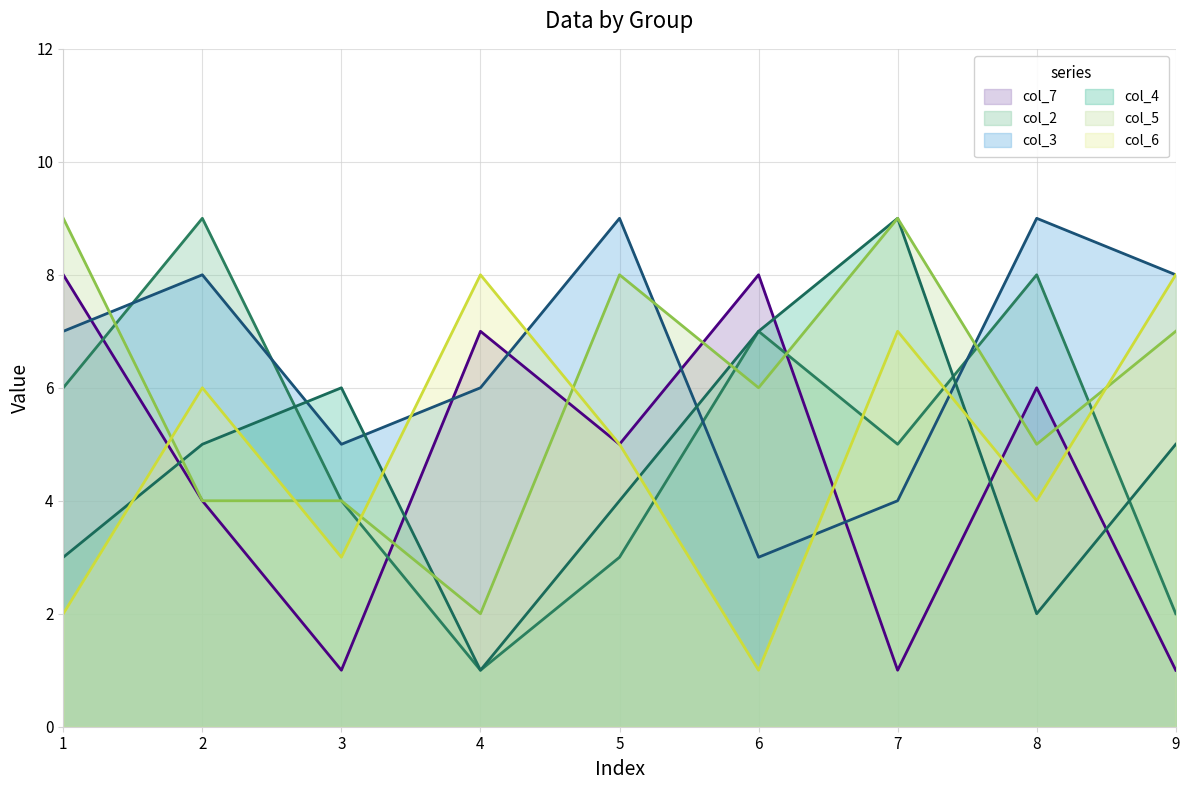

What is the spread (max minus min) of values at 4?

7